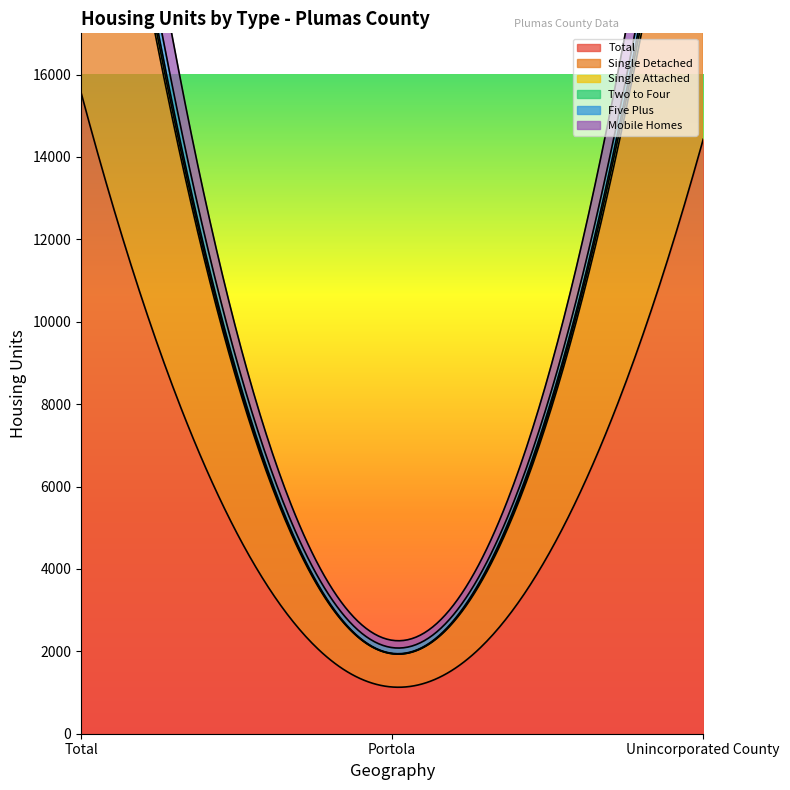

True or false: Five Plus has a value of 300 at Unincorporated County.

False